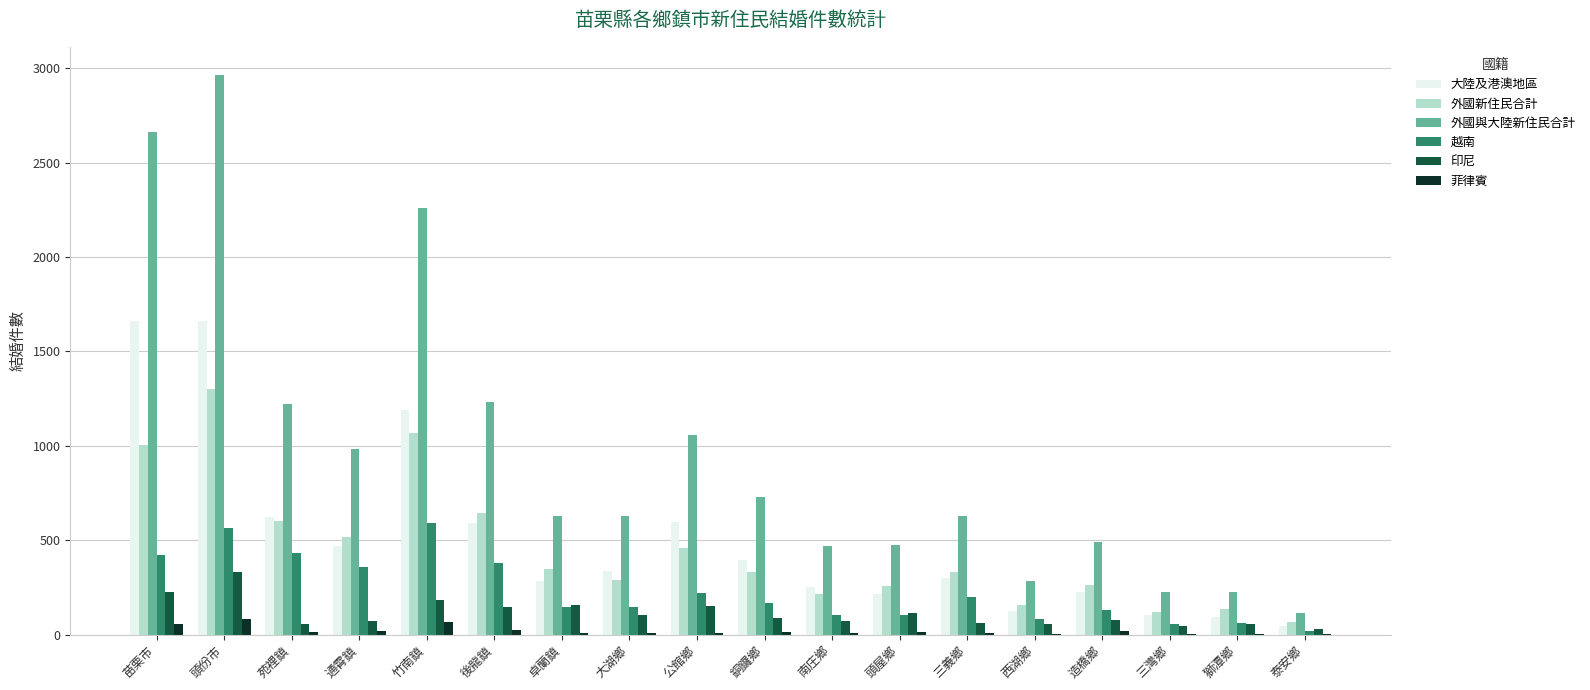

Which series has the largest total across all categories?

外國與大陸新住民合計